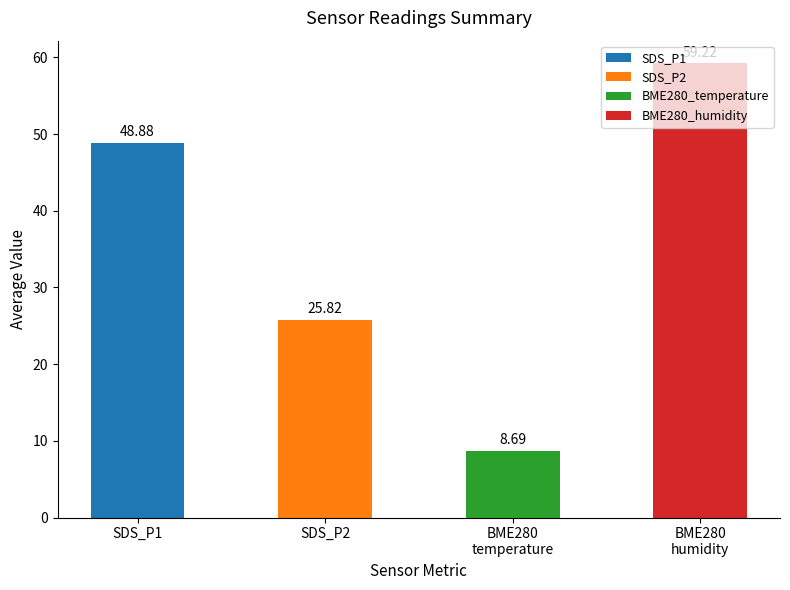

Between SDS_P1 and SDS_P2, which is larger?

SDS_P1